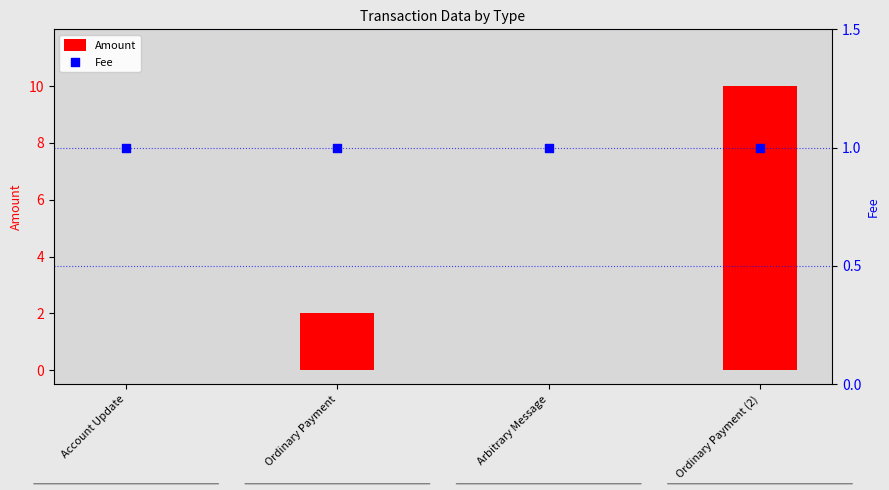

Is the value of Amount at Account Update greater than the value of Fee at Arbitrary Message?

No